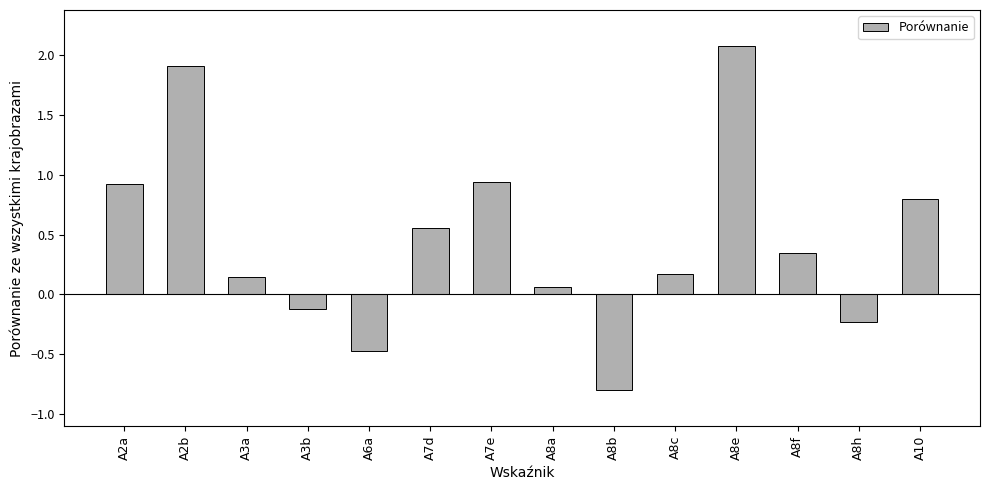

What is the sum of all values?

6.3